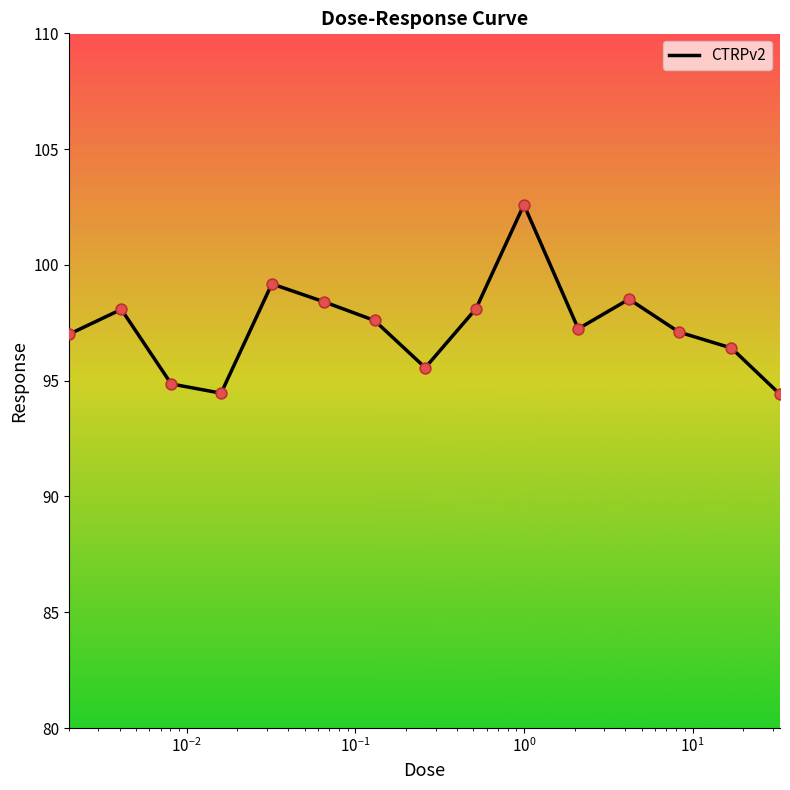

What is the minimum value shown in the chart?

94.4